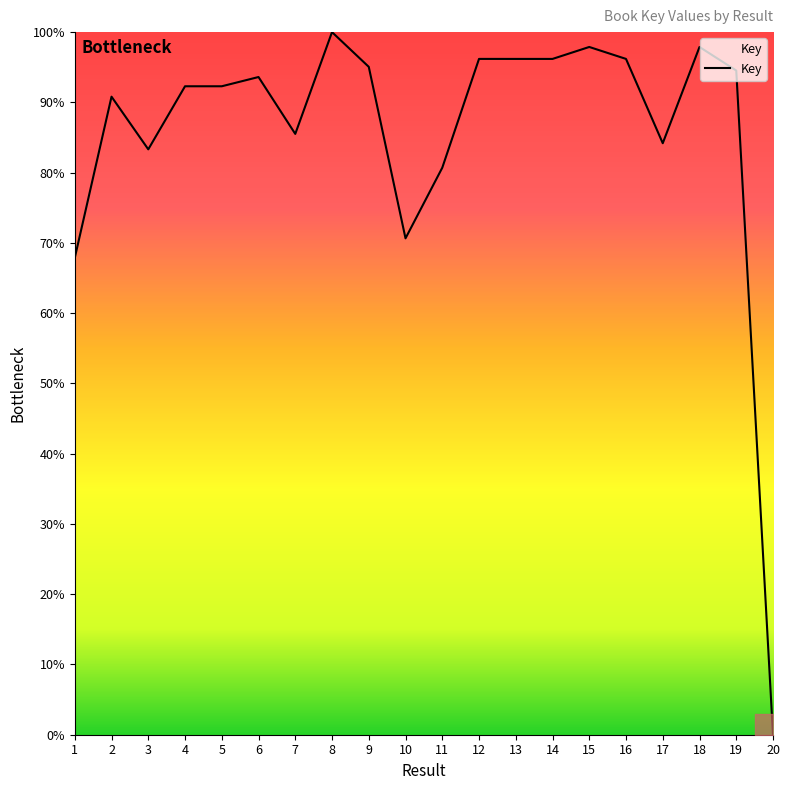

Is this an area chart (filled region under the line)?

No